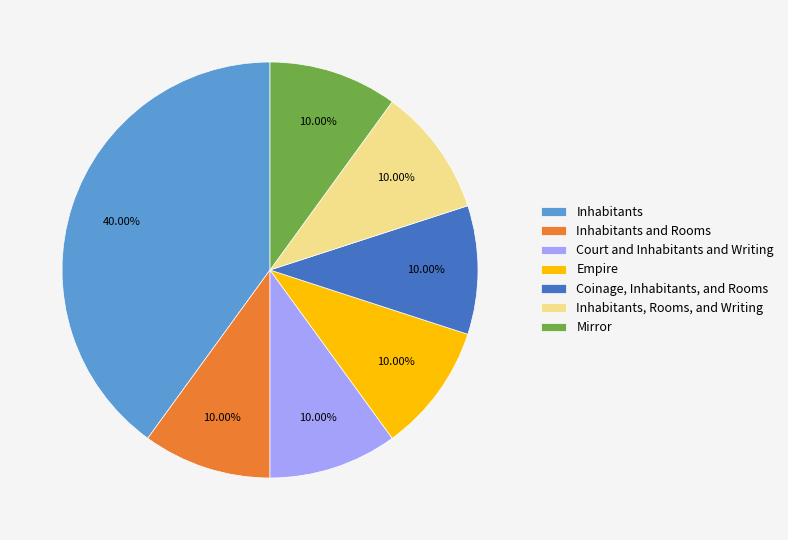

What is the largest slice in the pie chart?

Inhabitants